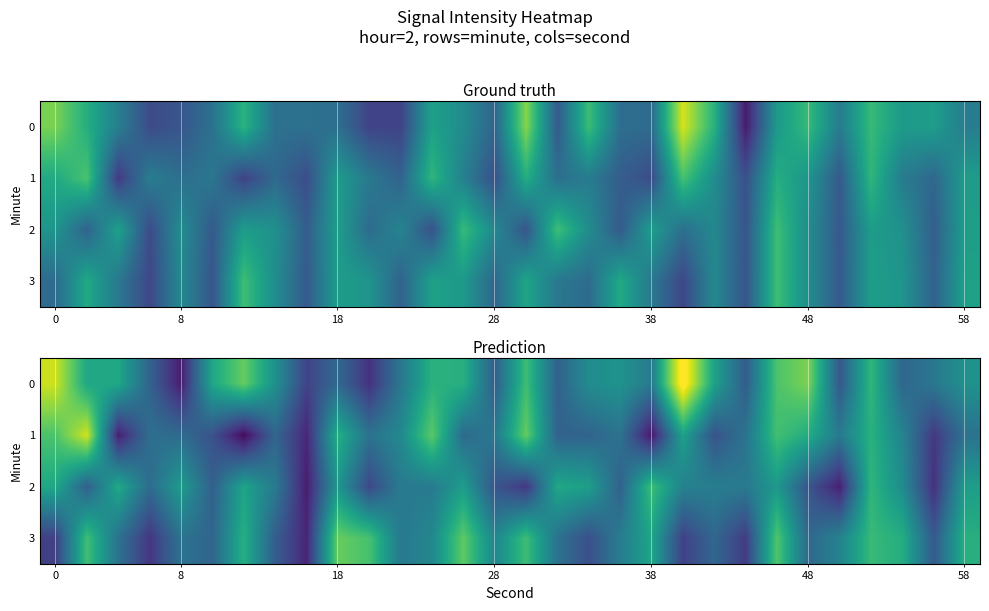

What is the sum of all 3 values?

-3917.6